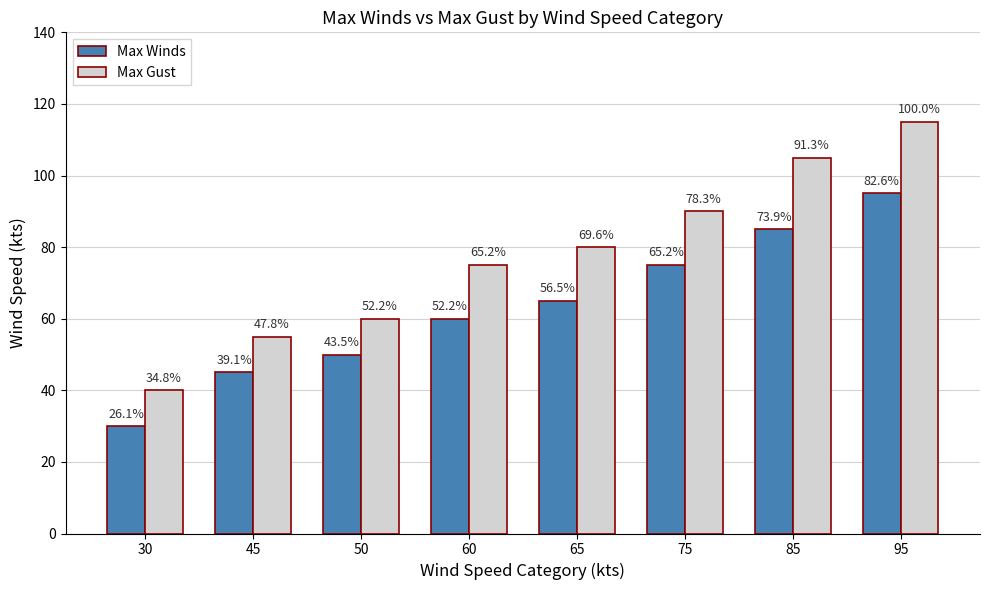

What is the total value across all series at 60?

135